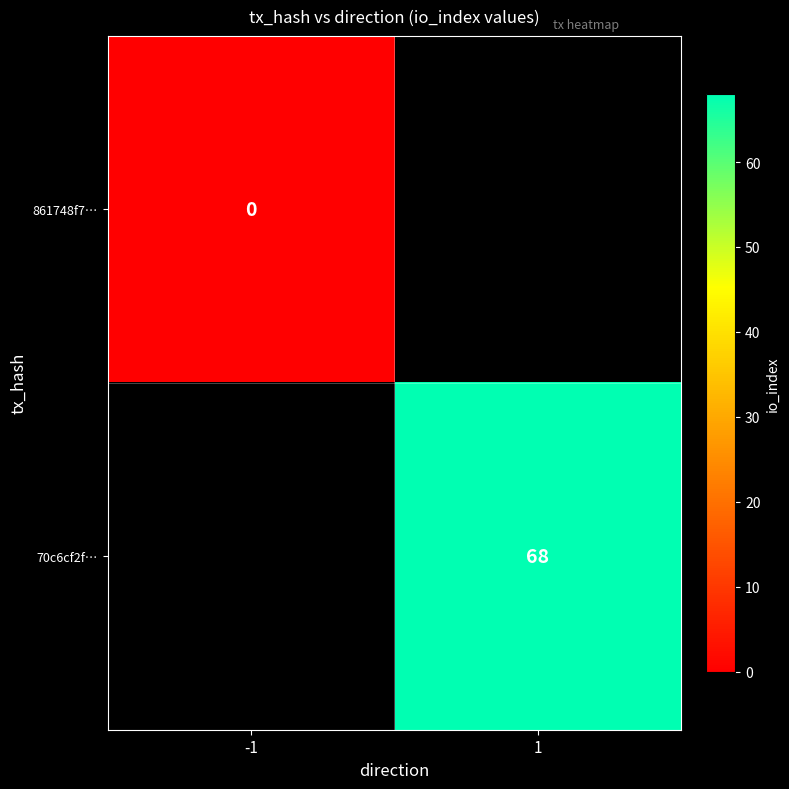

How many series are shown in this chart?

2